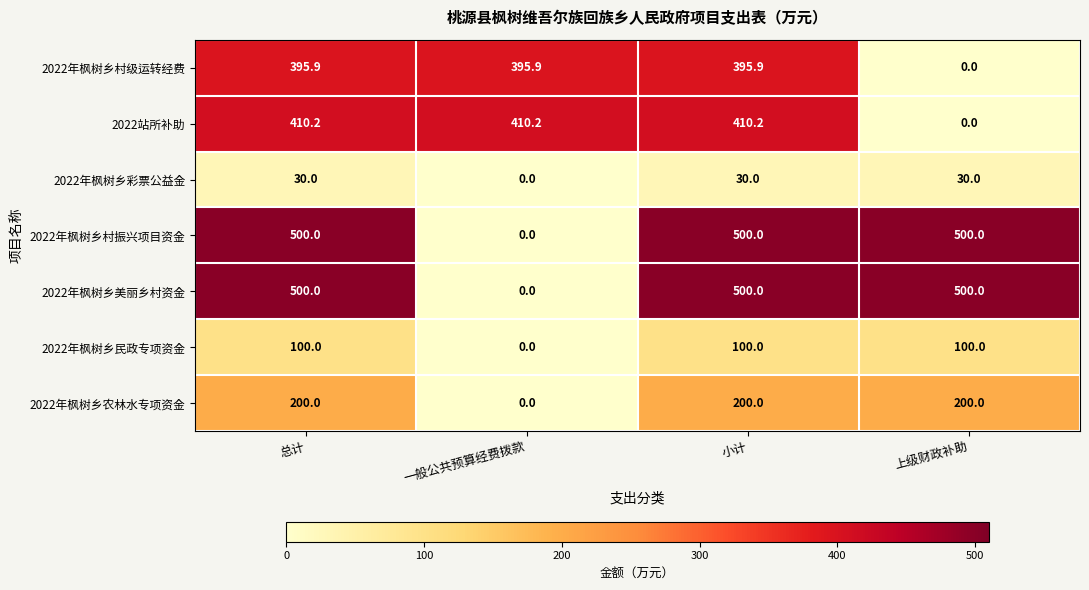

How many distinct data groups are displayed?

7